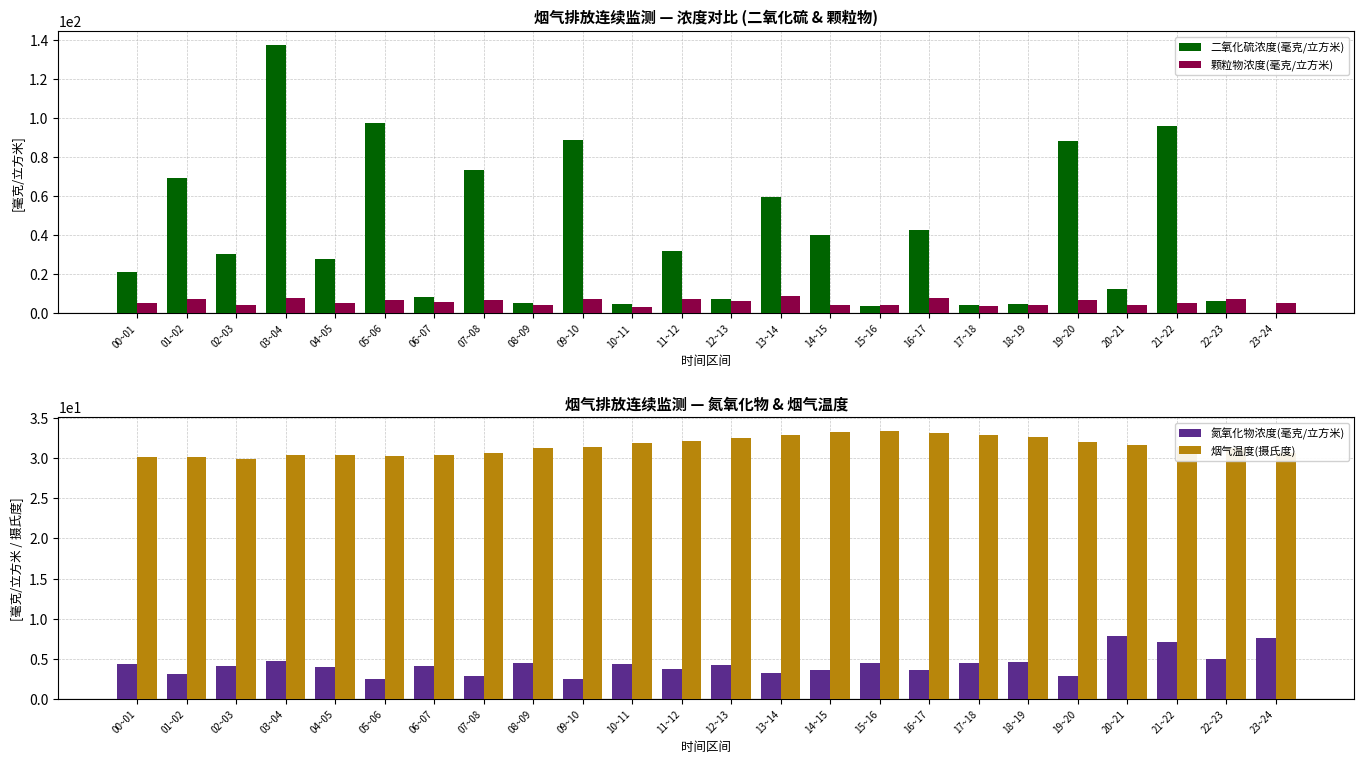

Does the chart contain stacked bars?

No